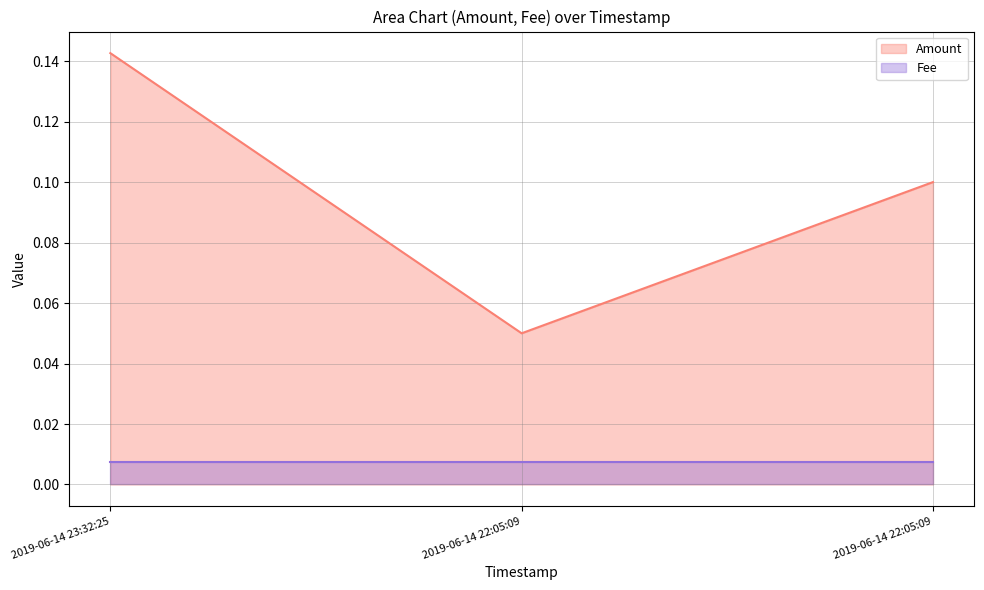

What is the value of the 3rd point from the left?

0.1